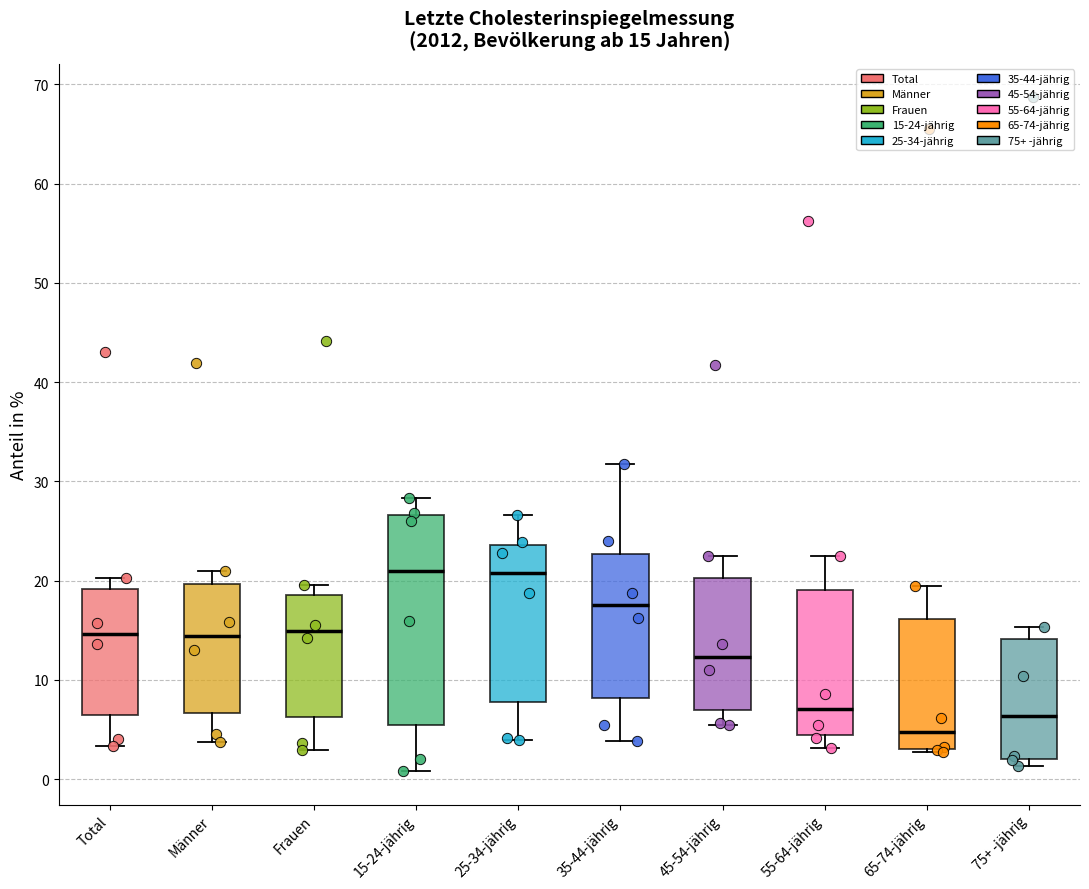

Which box's median line is the lowest?

65-74-jährig